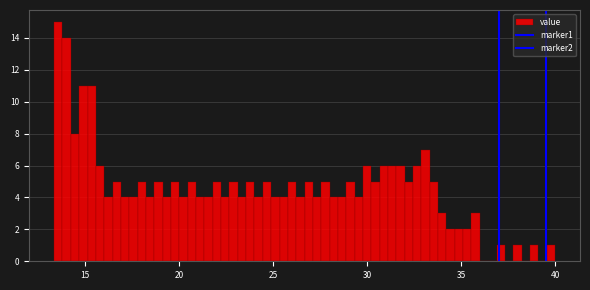

Read against the x-axis, roughly where is the centre of the tallest bar?

13.5